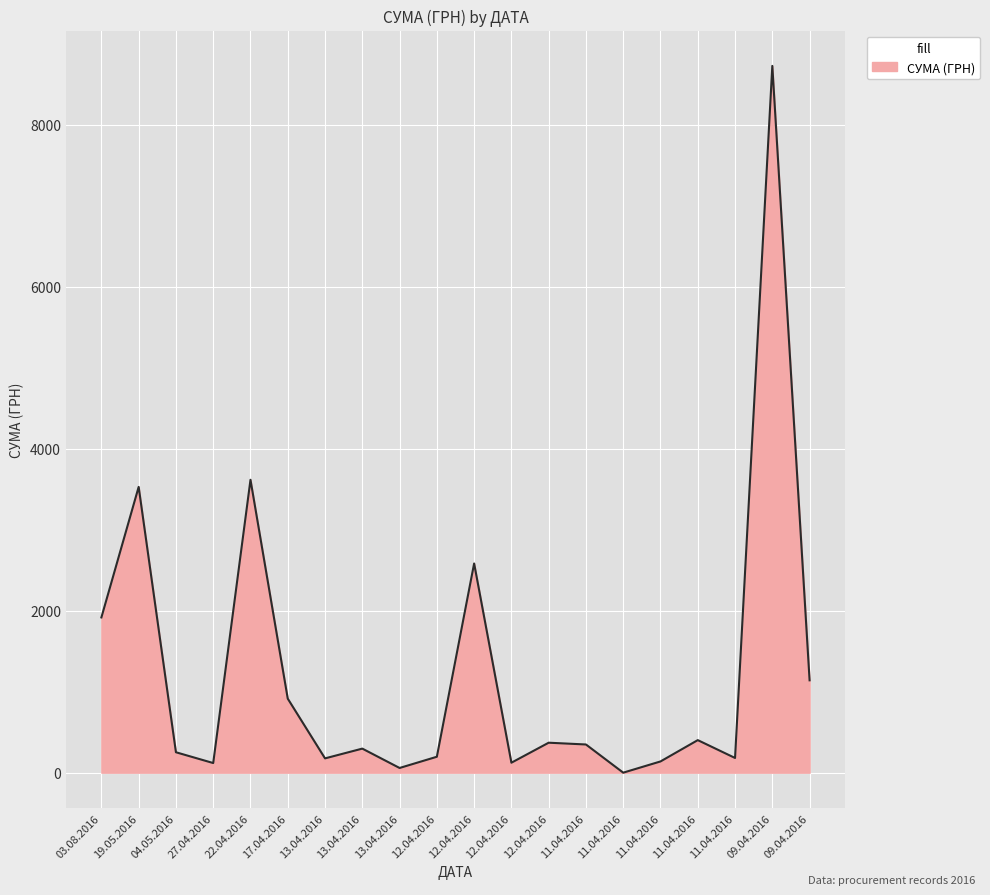

List the labels in order of value, smallest first.

11.04.2016, 13.04.2016, 27.04.2016, 12.04.2016, 11.04.2016, 13.04.2016, 11.04.2016, 12.04.2016, 04.05.2016, 13.04.2016, 11.04.2016, 12.04.2016, 11.04.2016, 17.04.2016, 09.04.2016, 03.08.2016, 12.04.2016, 19.05.2016, 22.04.2016, 09.04.2016